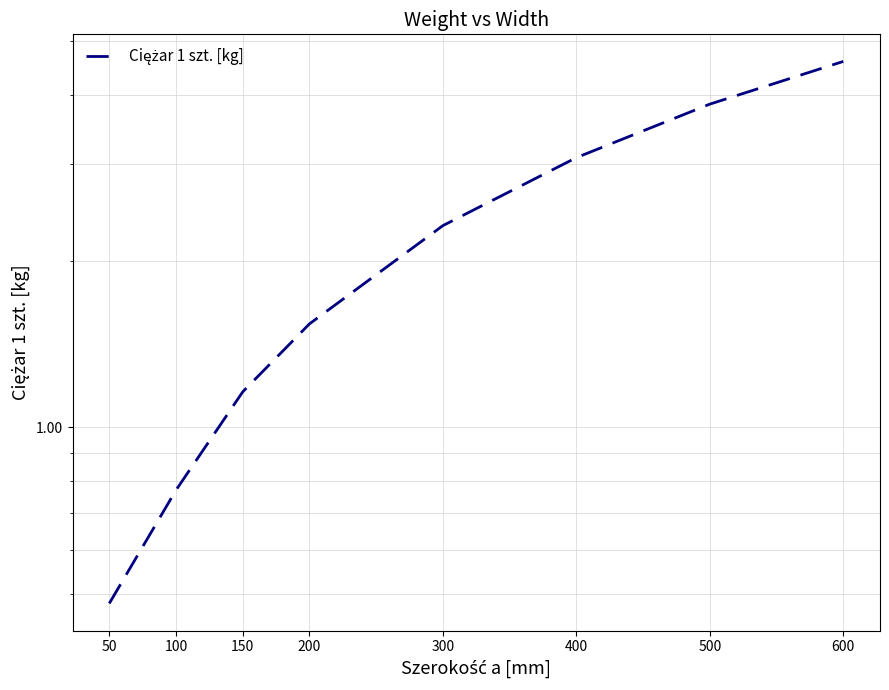

What is the maximum value shown in the chart?

4.6